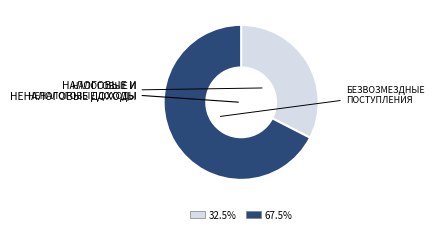

Is there any slice that represents more than half of the pie?

Yes